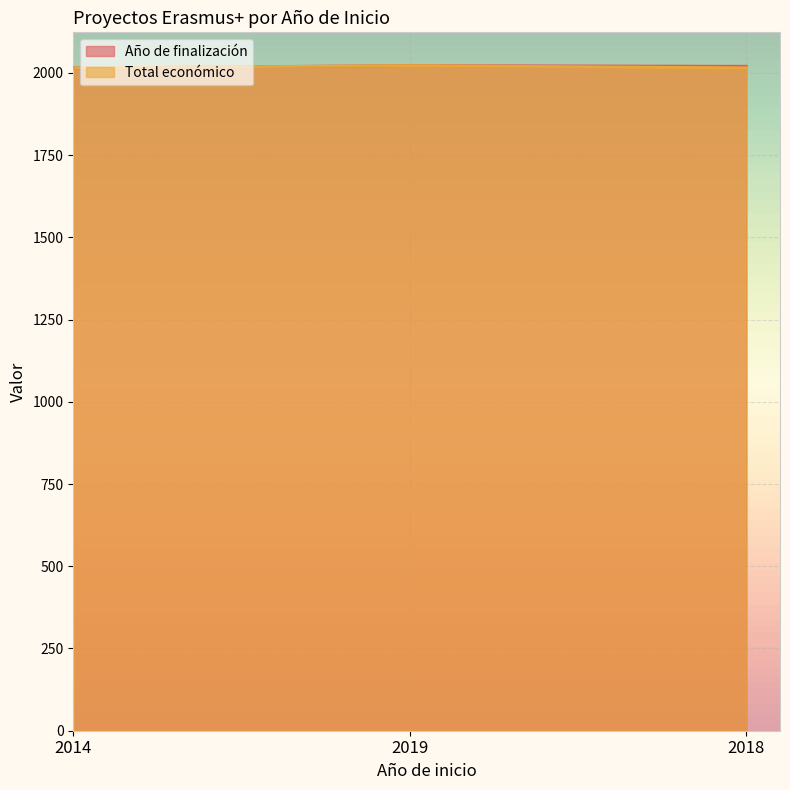

The value of Año de finalización at 2018 is 2020.0. True or false?

True